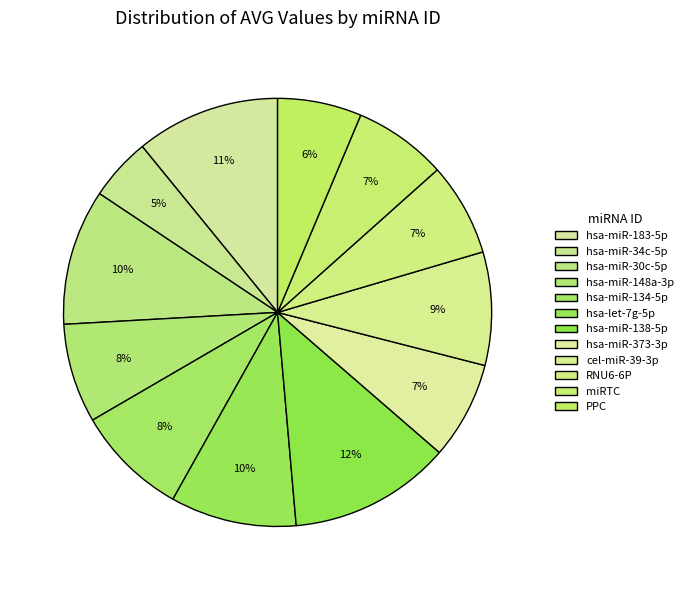

Which category has the biggest portion of the pie?

hsa-miR-138-5p